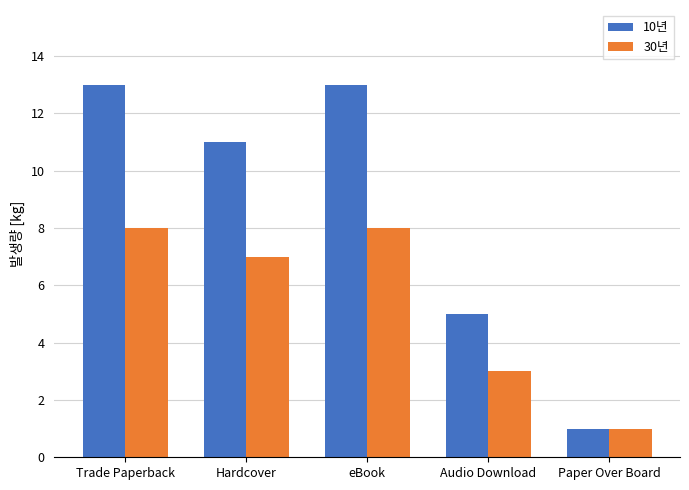

Reading right to left, list all the values displayed in this chart.

10년: 1	5	13	11	13
30년: 1	3	8	7	8